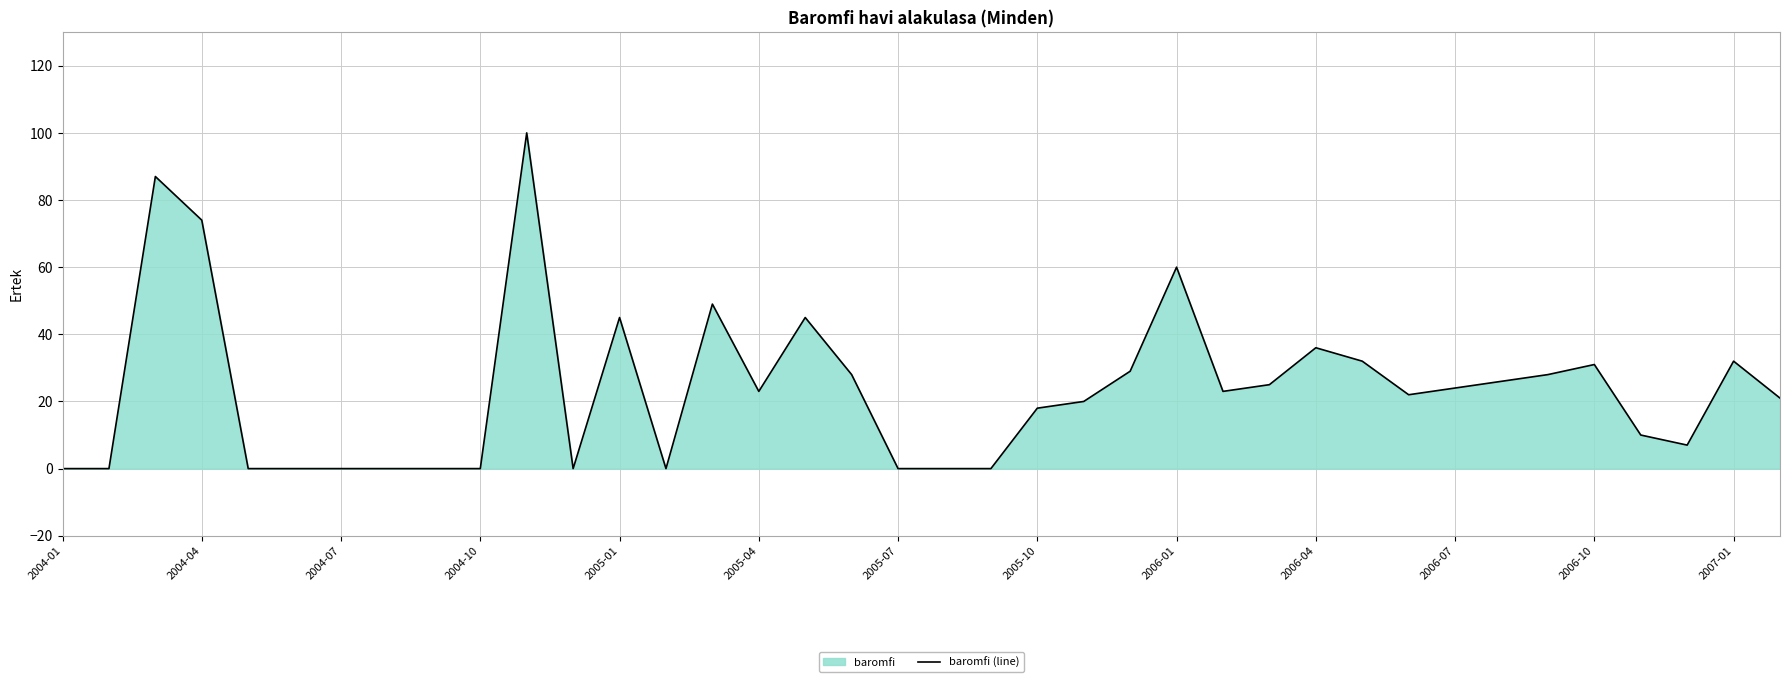

Between 2004-10 and 2006-01, which is larger?

2006-01